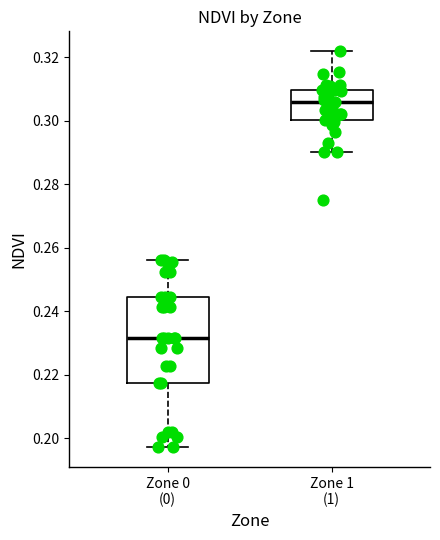

Which box is the tallest, from its lower edge to its upper edge?

Zone 0 (0)